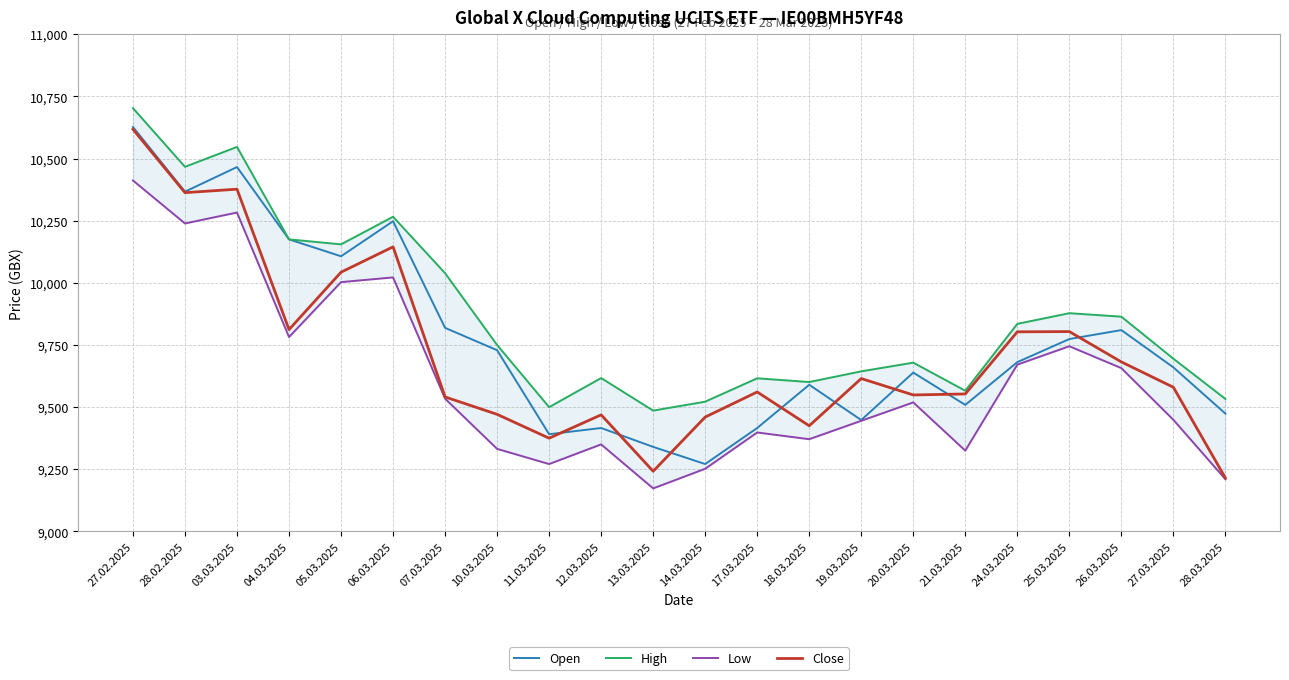

What is the average value of the Close series?

9714